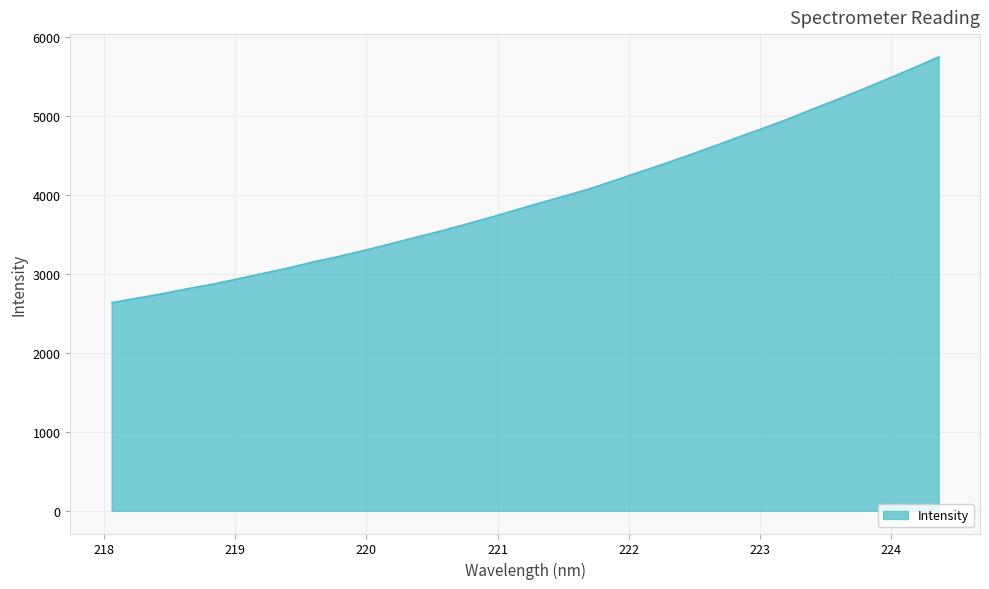

What is the smallest value displayed?

2637.4